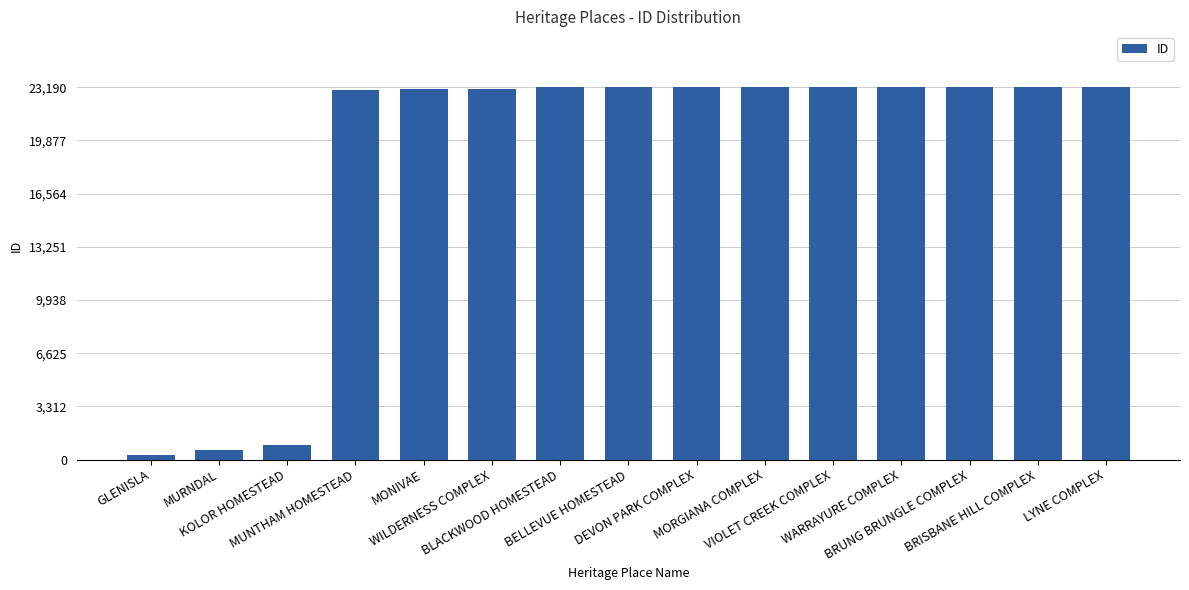

What is the maximum value shown in the chart?

23190